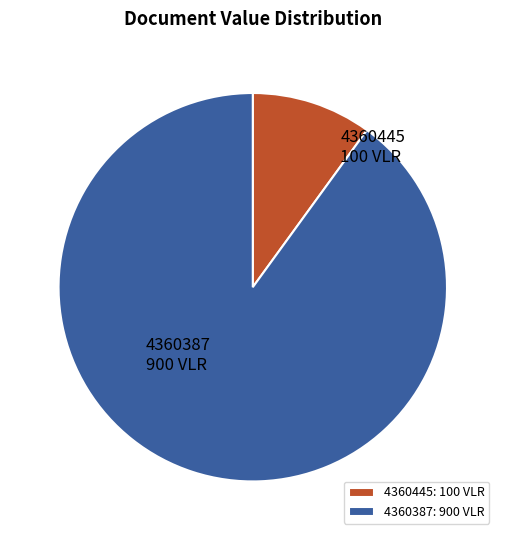

Combined, do 4360445 and 4360387 account for over 50%?

Yes